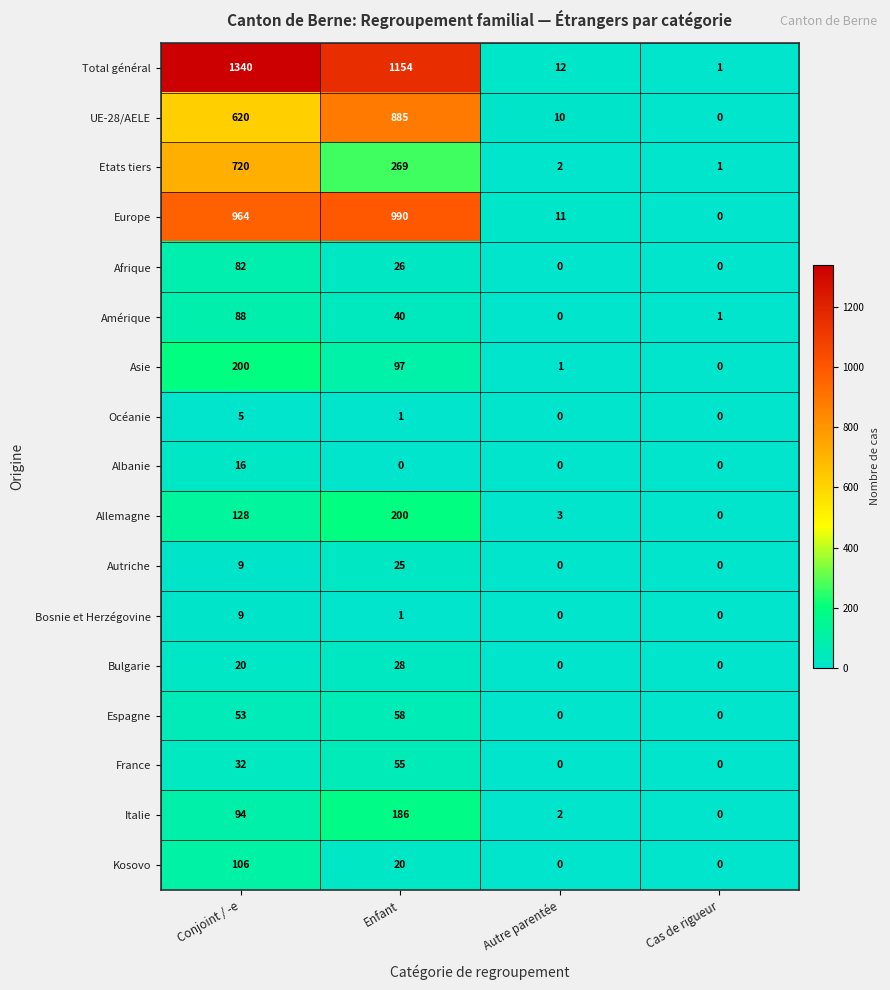

What is the sum of all Bulgarie values?

48